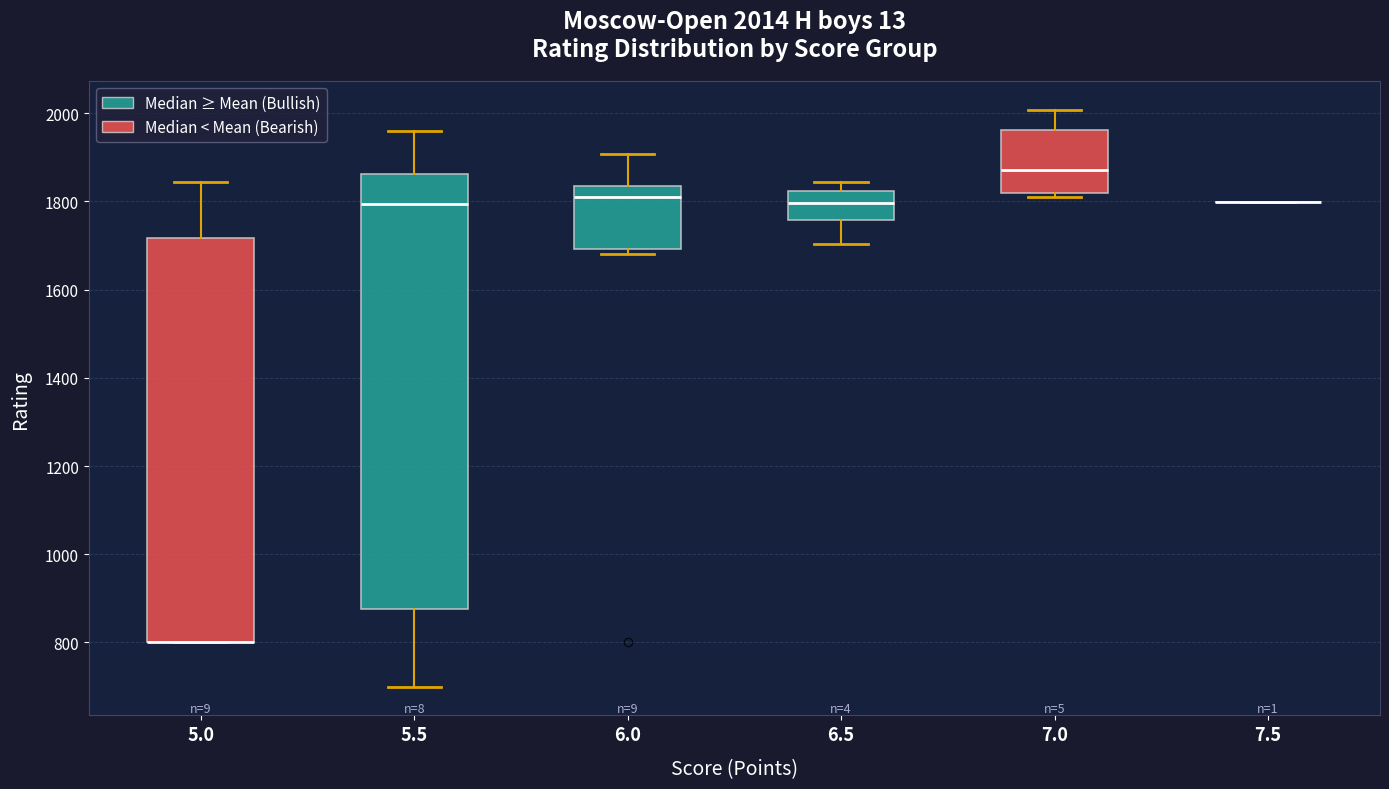

Comparing the boxes themselves (not the whiskers), which one is the tallest?

5.5